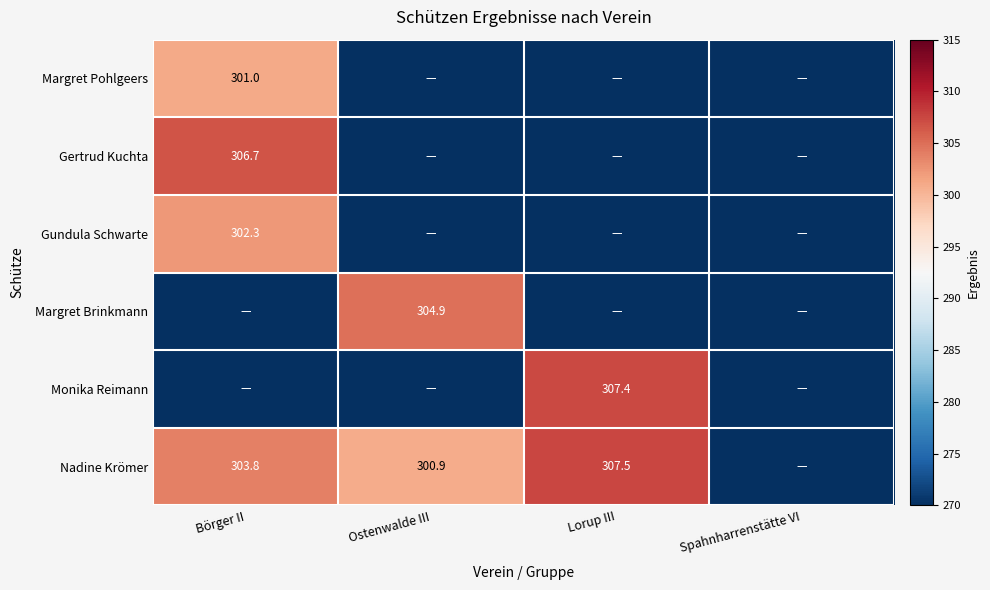

The Margret Brinkmann series shows 304.9 at Ostenwalde III. True or false?

True